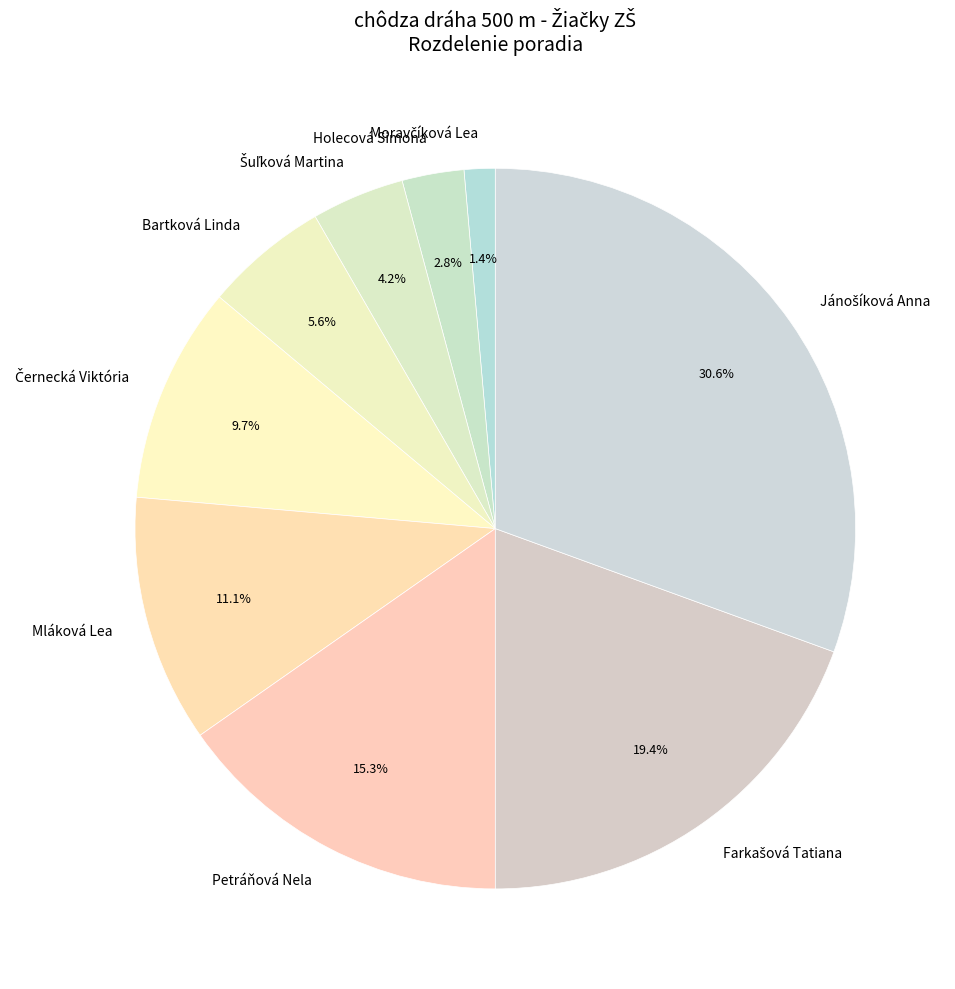

Do Bartková Linda and Holecová Simona together represent more than half of the pie?

No